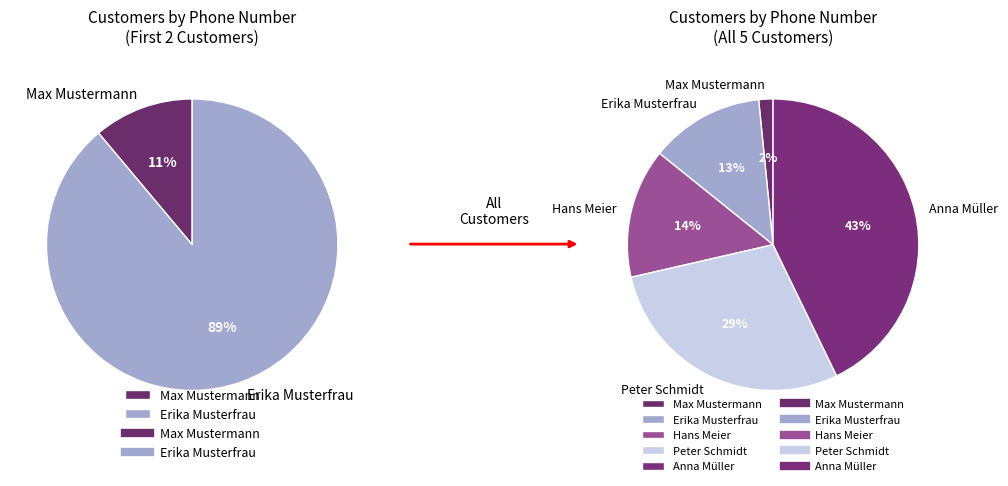

How many slices are in this pie chart?

5